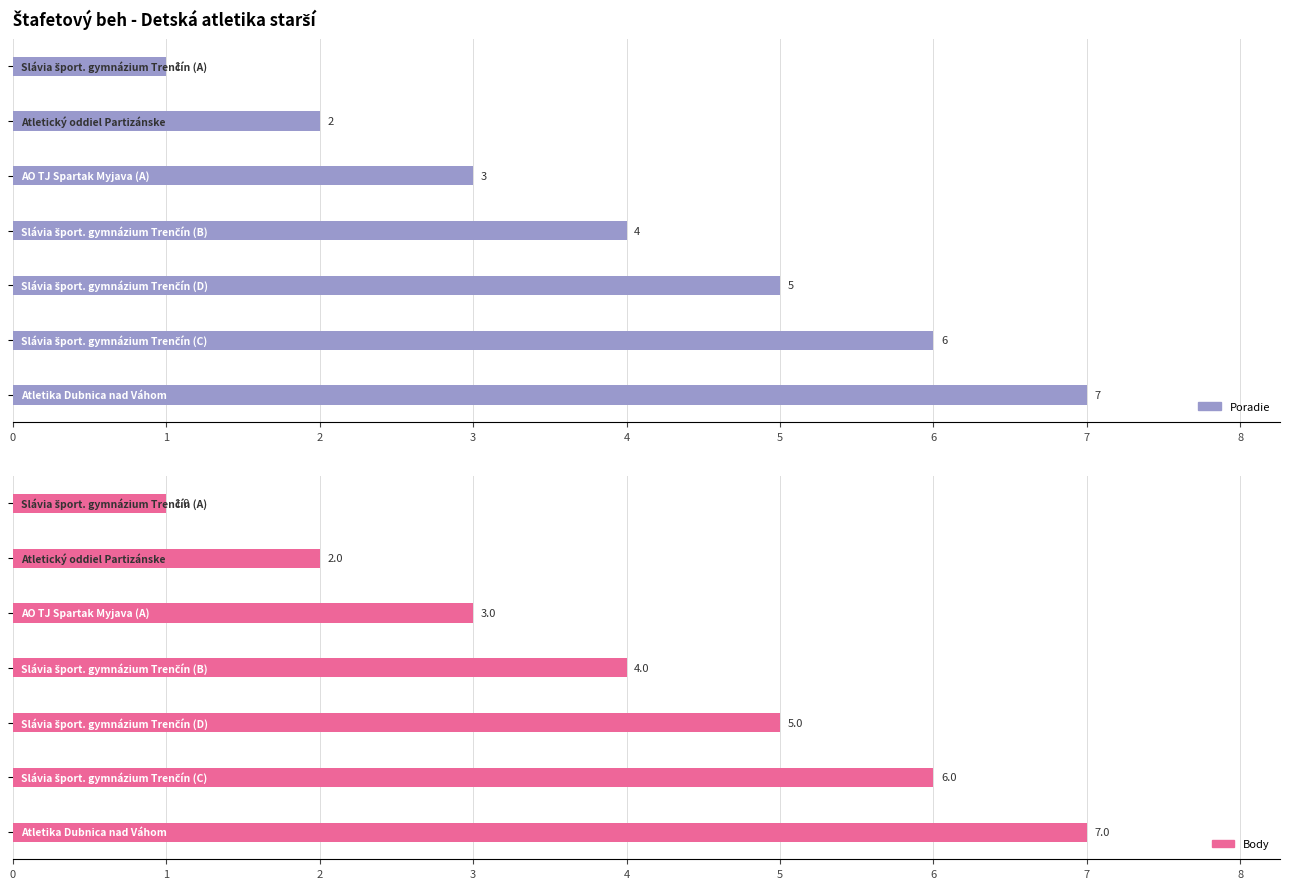

How many bars are there in each group?

2